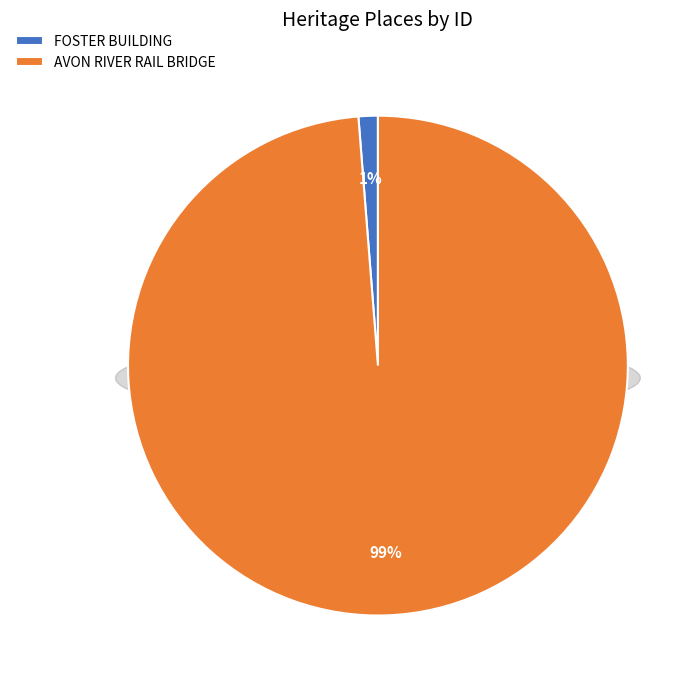

True or false: AVON RIVER RAIL BRIDGE accounts for 99% of the total.

True